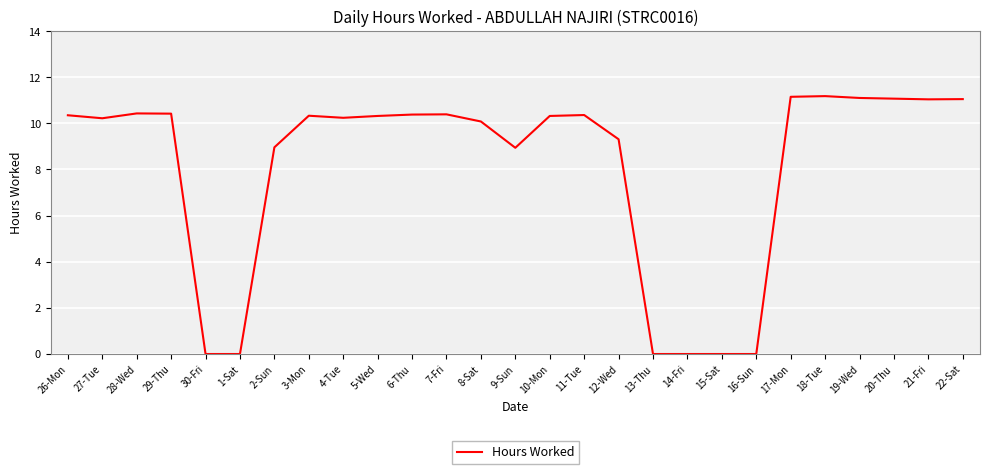

Does the chart have visible grid lines?

Yes